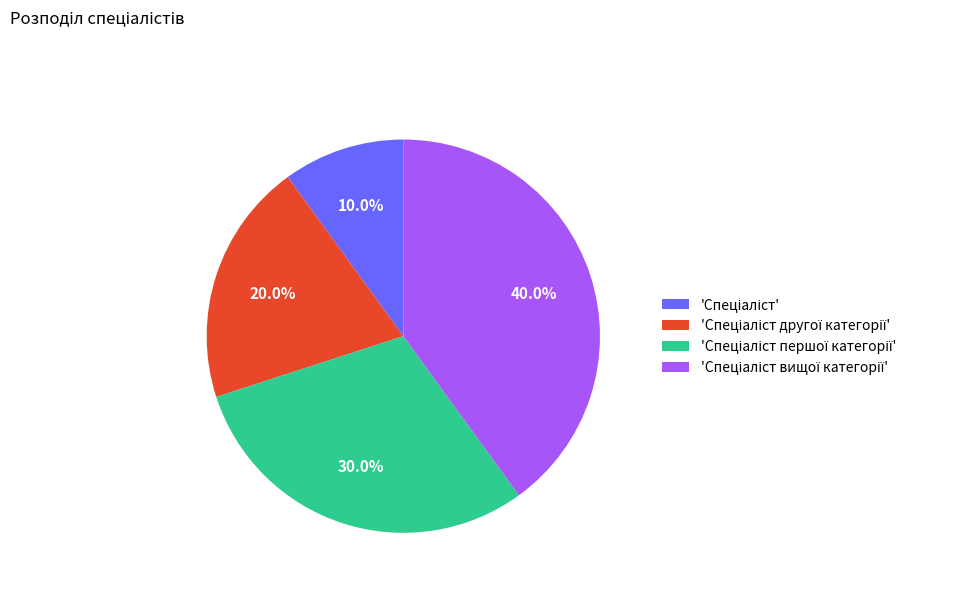

Is there a majority slice in this chart?

No